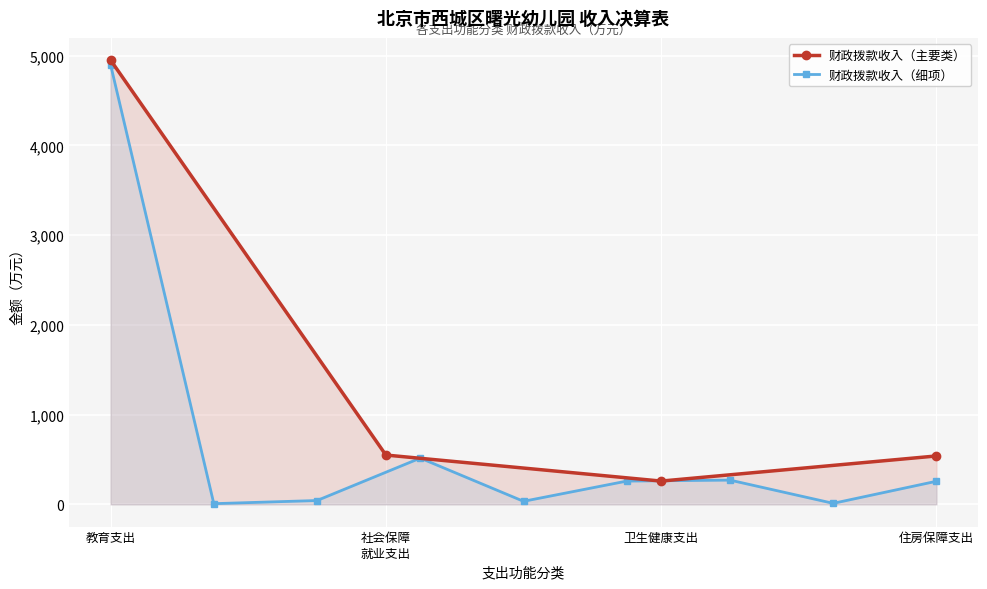

At which category does the chart reach its peak across all series?

教育支出